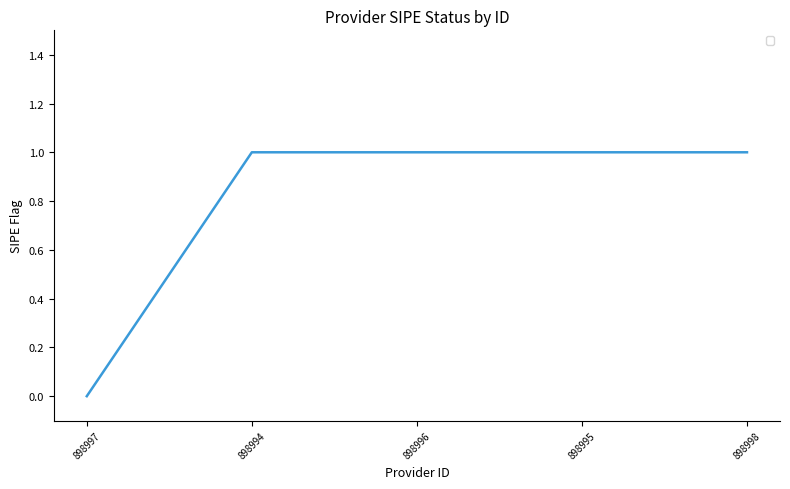

What is the ratio of the value at 898994 to the value at 898995?

1.0